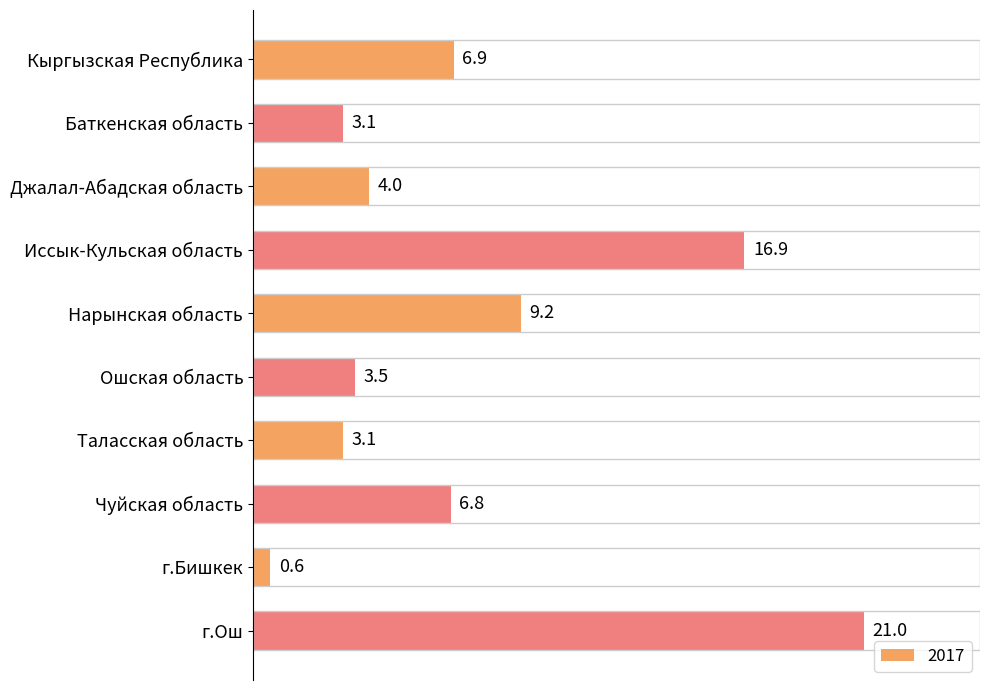

Are the bars grouped side by side (vs. stacked)?

No